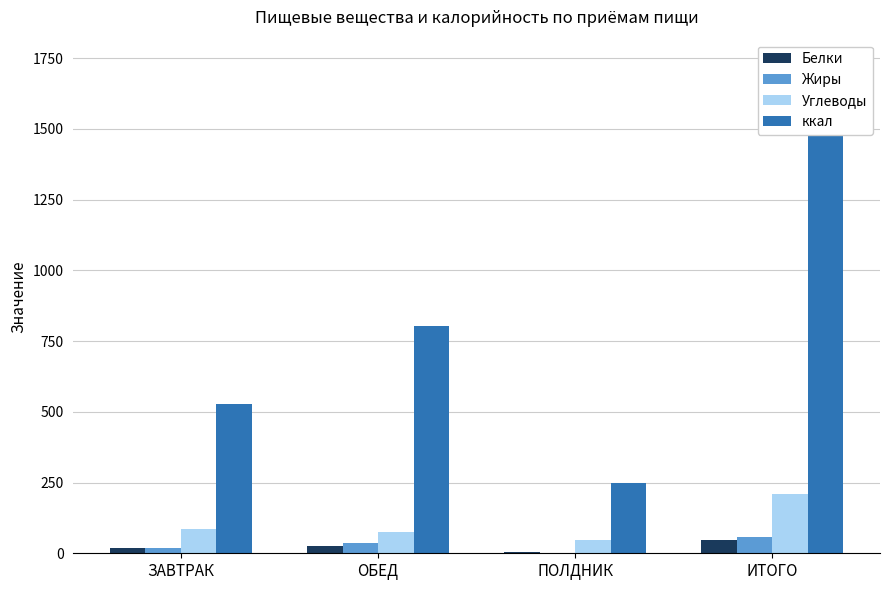

At which label does ккал reach its minimum?

ПОЛДНИК